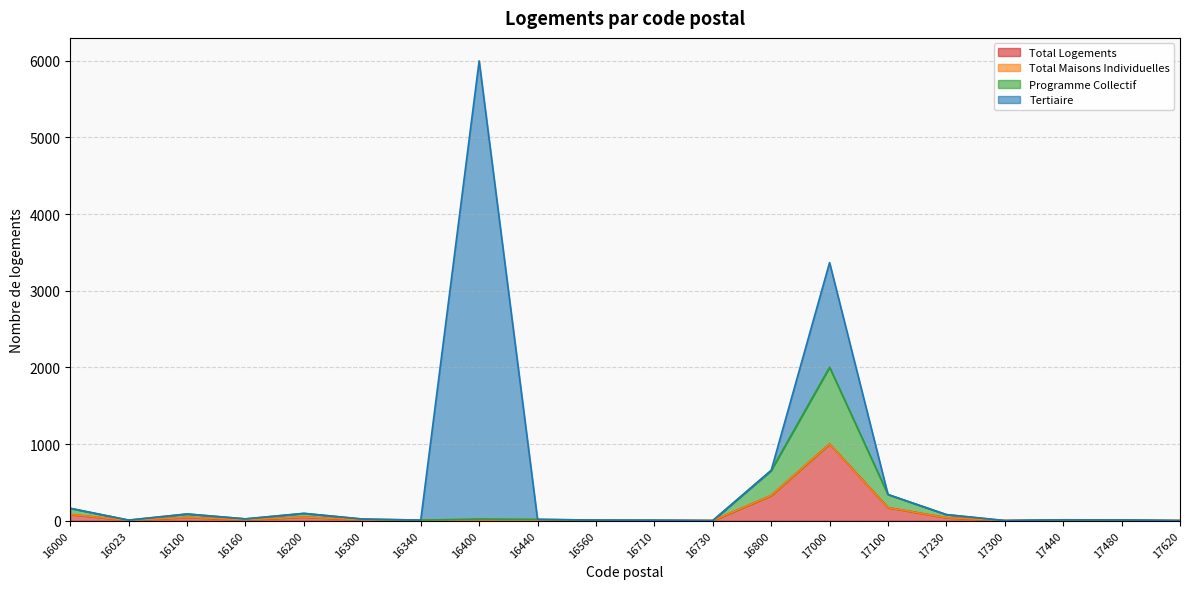

At which label is Total Logements closest to 501?

16800